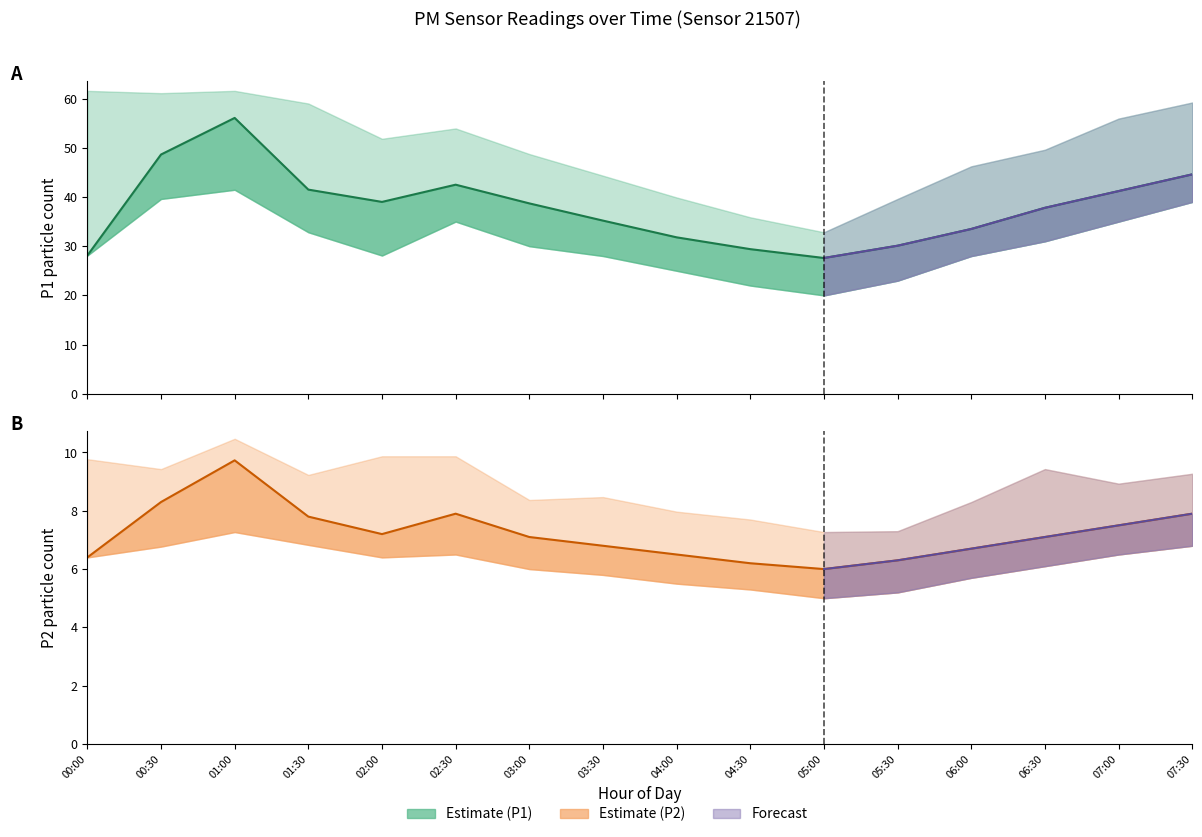

Between 05:00 and 05:30, which series saw the biggest shift?

P1